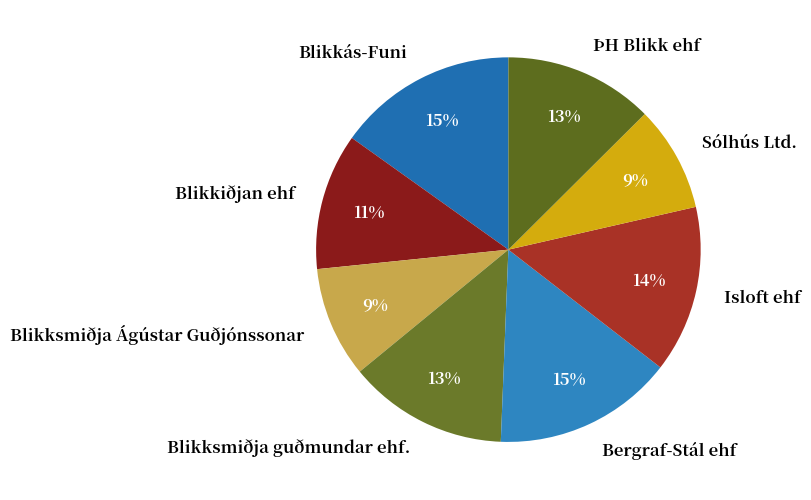

True or false: Blikkás-Funi accounts for 6% of the total.

False